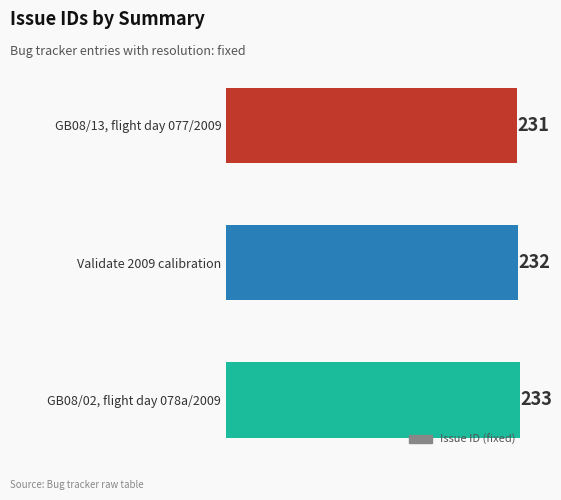

Reading bottom to top, extract all data points from this chart.

GB08/02, flight day 078a/2009=233	Validate 2009 calibration=232	GB08/13, flight day 077/2009=231